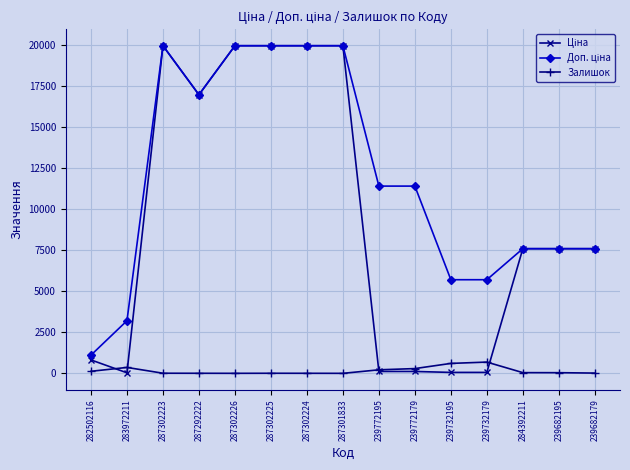

What is the maximum value for Залишок?

686.0